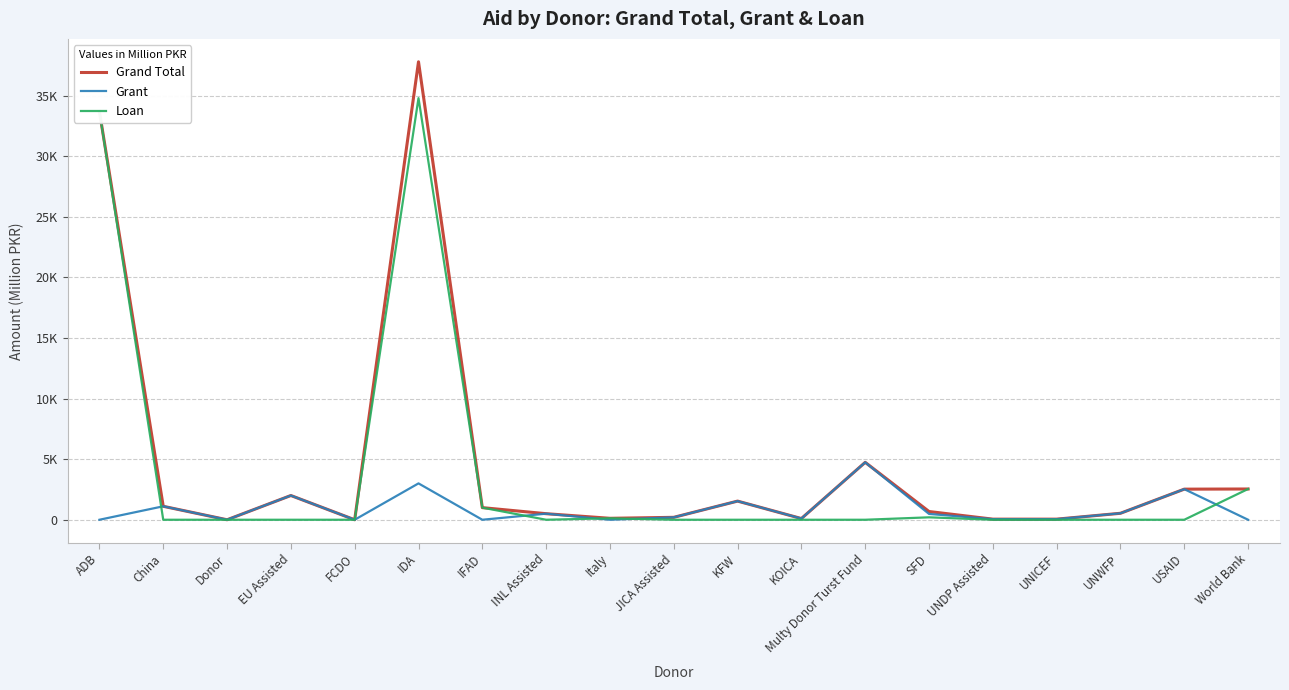

At which label does Grand Total reach its peak?

IDA